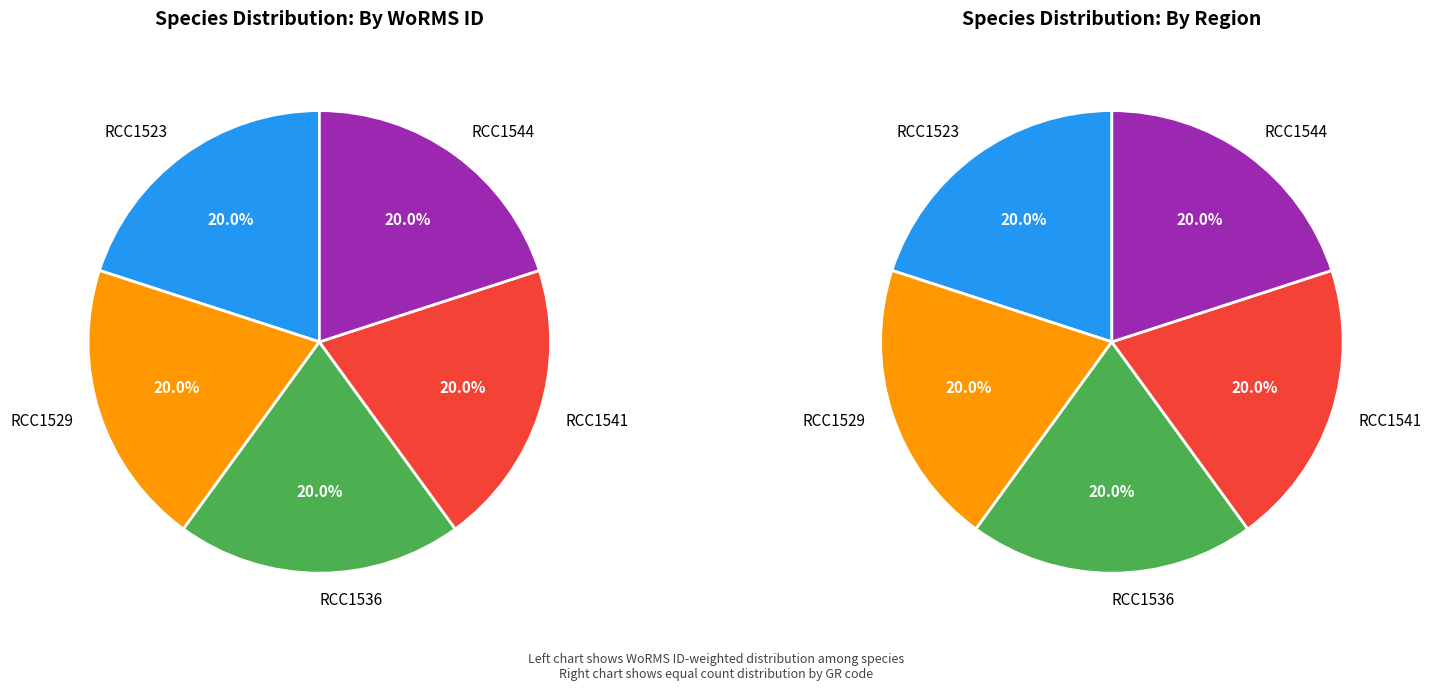

Is it true that Exanthemachrysis fresneliae (RCC1541) is 27% of the pie?

False